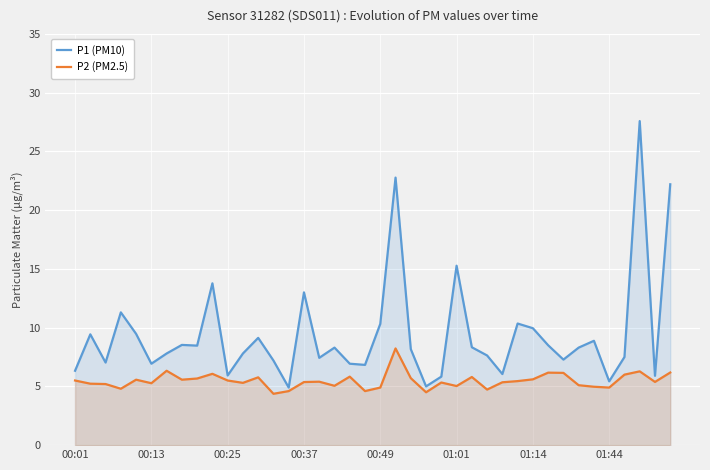

List the series in order of their peak value, highest first.

P1 (PM10), P2 (PM2.5)